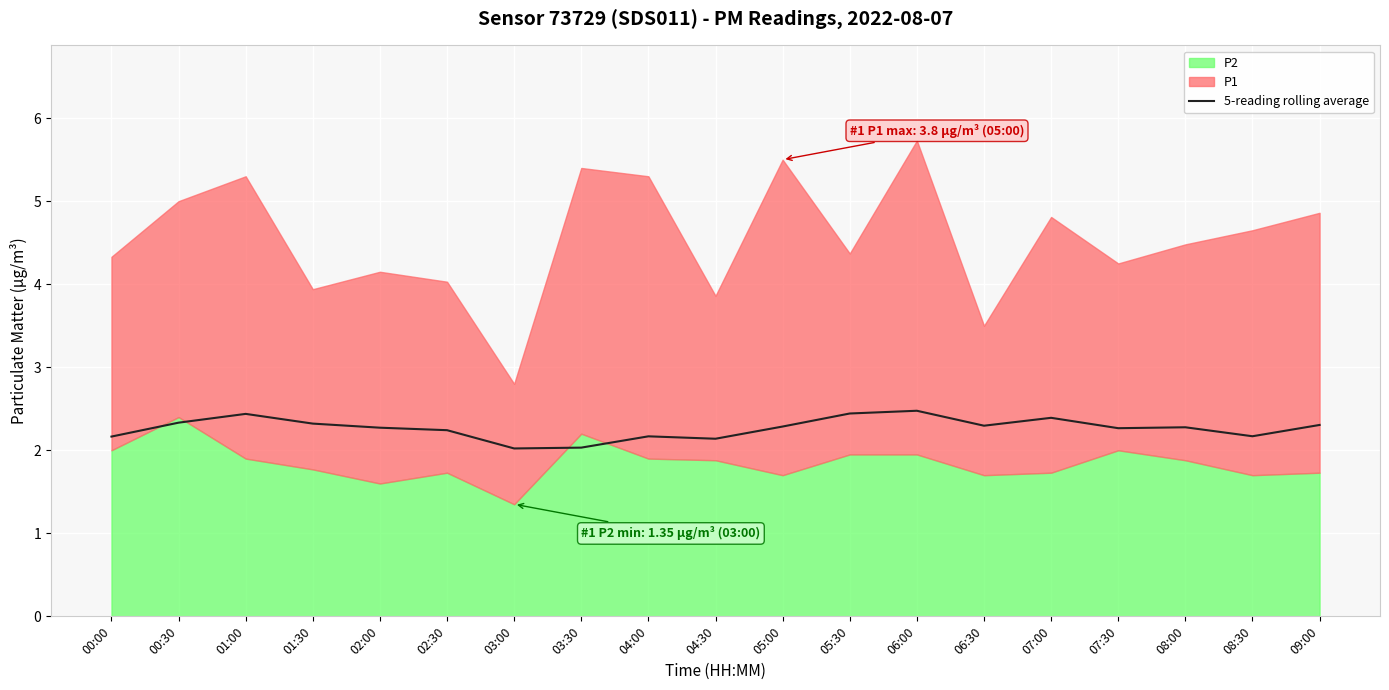

Where is the first local maximum?

01:00